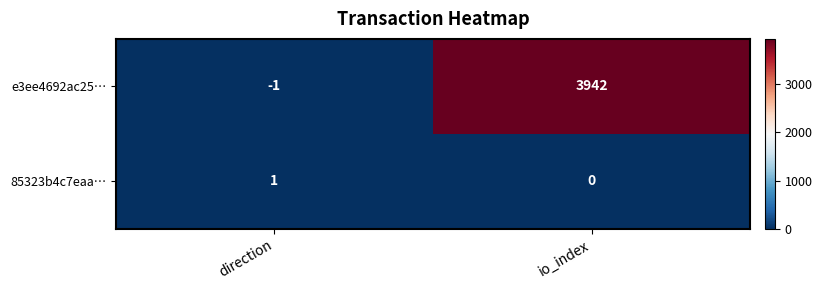

Reading left to right, transcribe all the data shown in this chart.

e3ee4692ac25…: direction=-1	io_index=3942
85323b4c7eaa…: direction=1	io_index=0